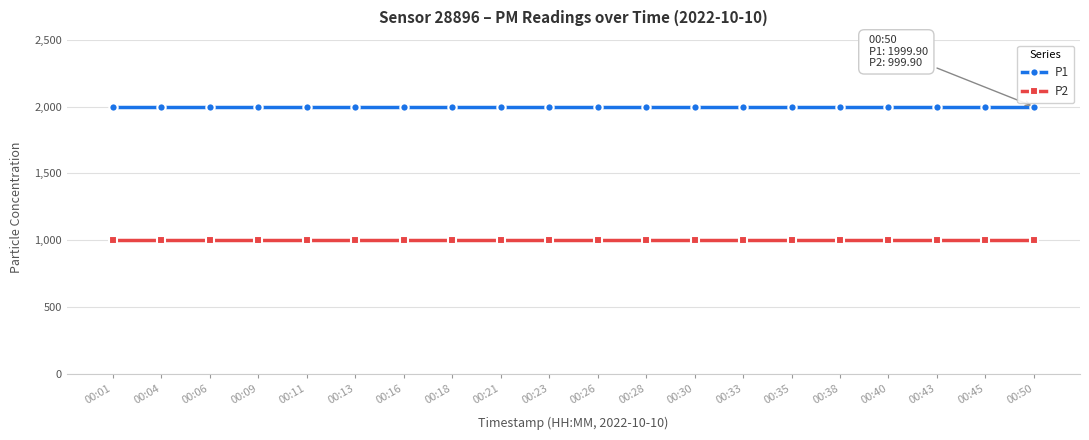

What is the smallest value displayed?

999.9